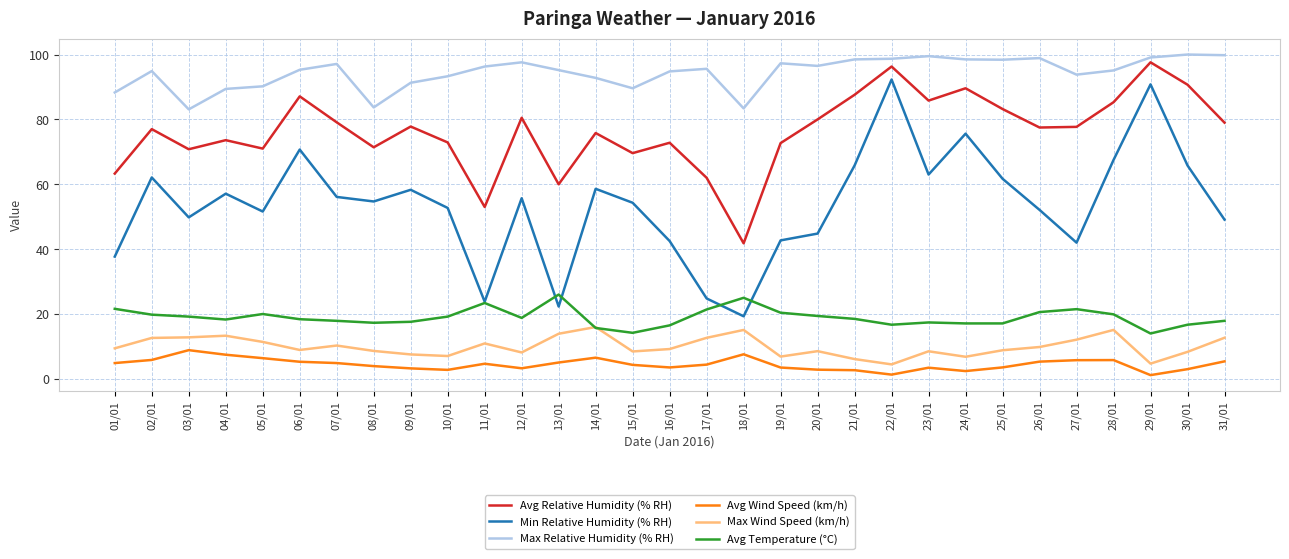

The value of Max Wind Speed (km/h) at 20/01 is 12.3. True or false?

False